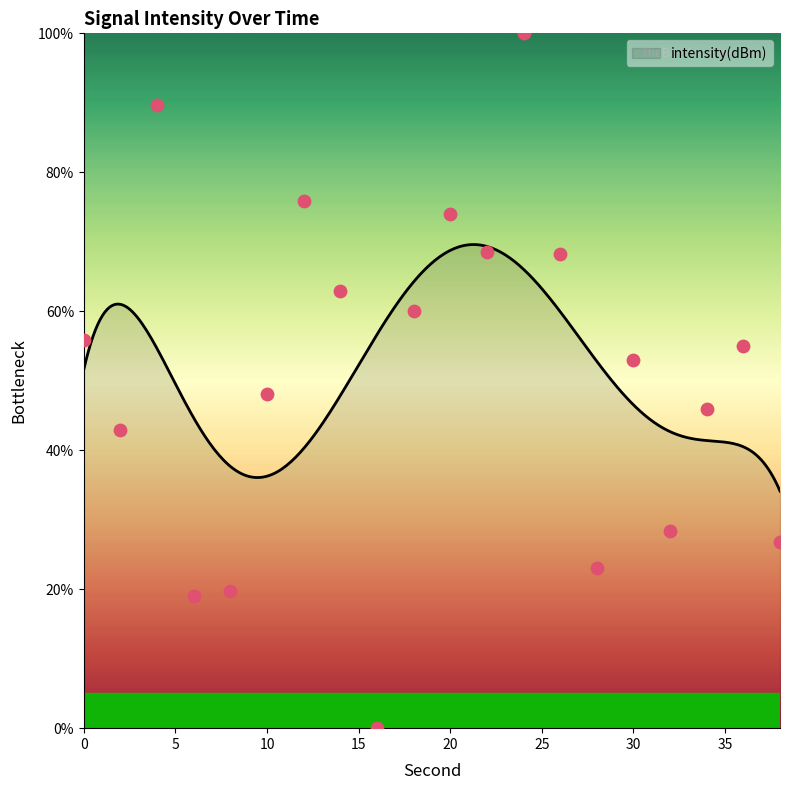

What is the ratio of the value at 8 to the value at 30?

0.4